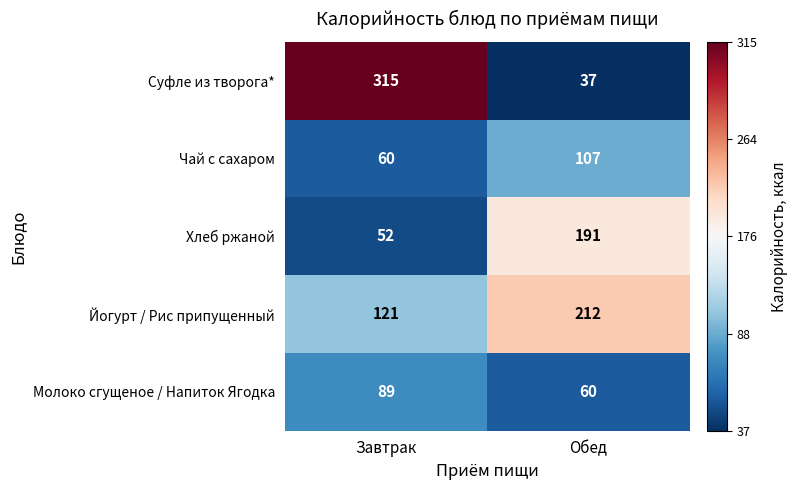

What is the difference between the highest and lowest values at Завтрак?

263